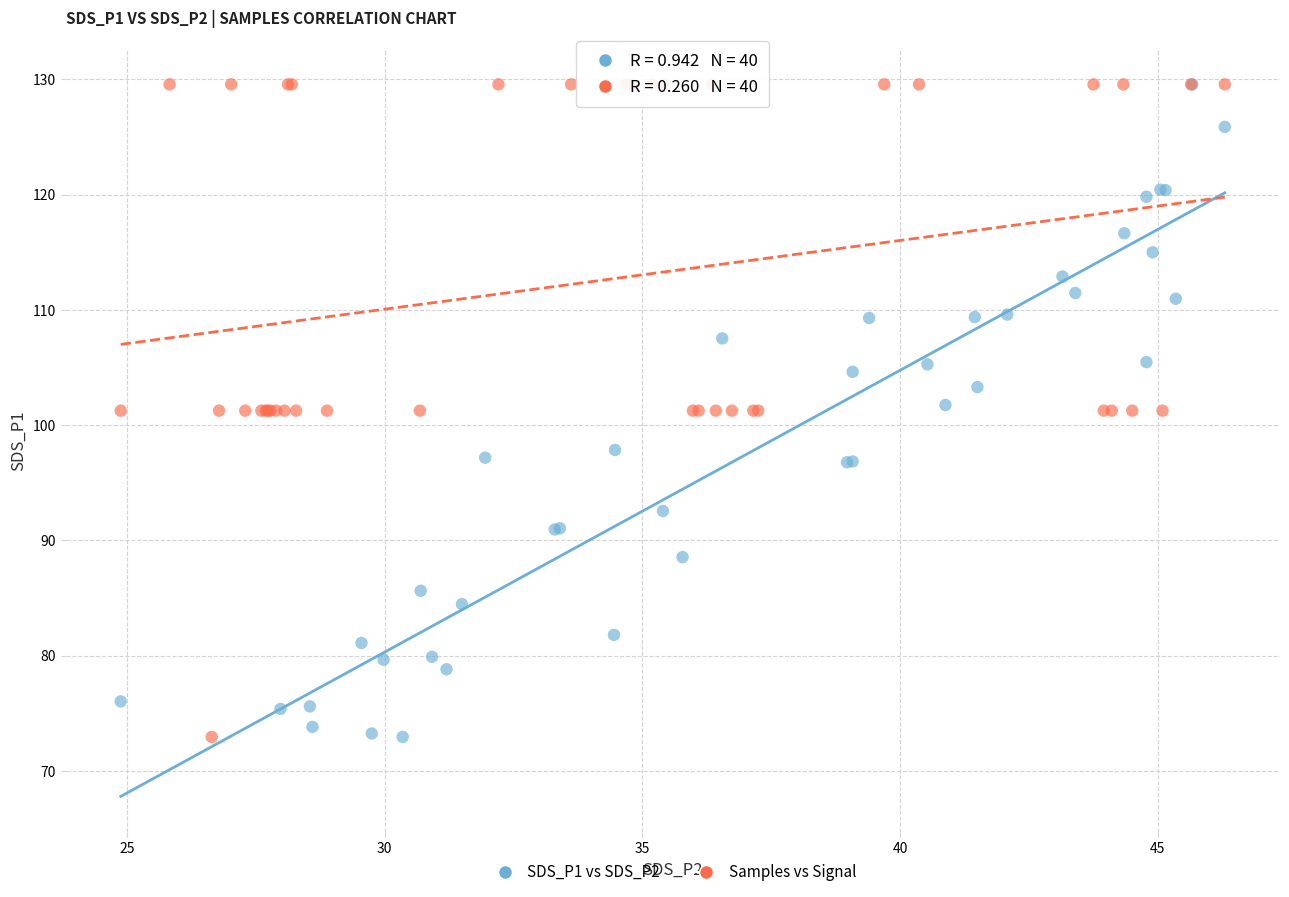

What are all the series names shown in the legend?

SDS_P1 vs SDS_P2, Samples vs Signal